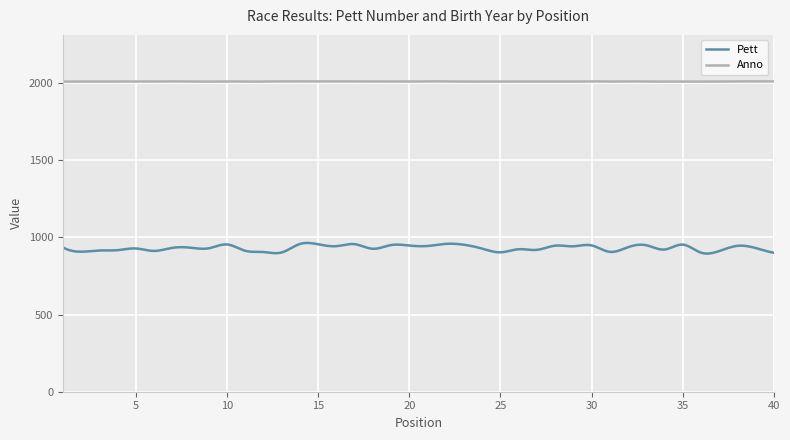

What is the lowest value of the Anno series?

2008.8